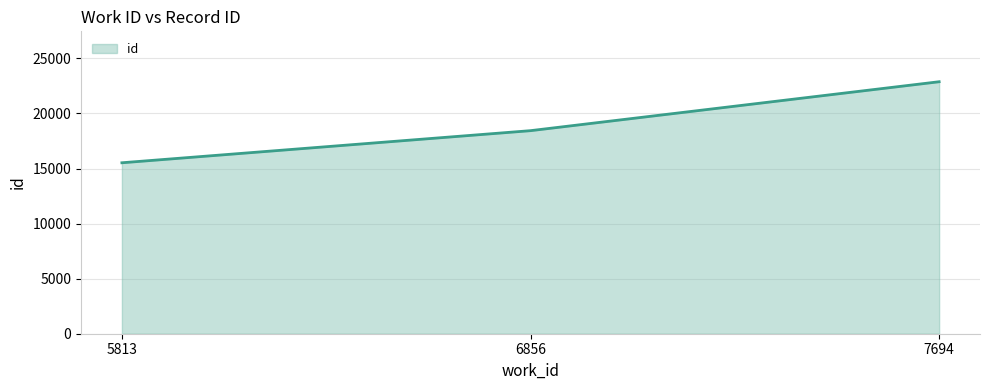

Count the values in the range 15522 to 22880.

3